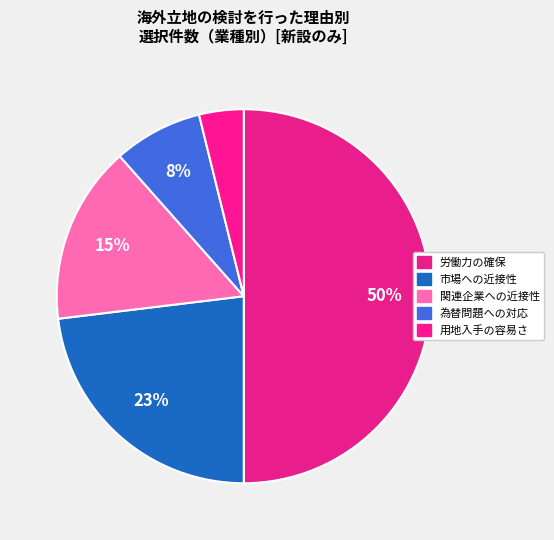

What is the largest slice in the pie chart?

労働力の確保